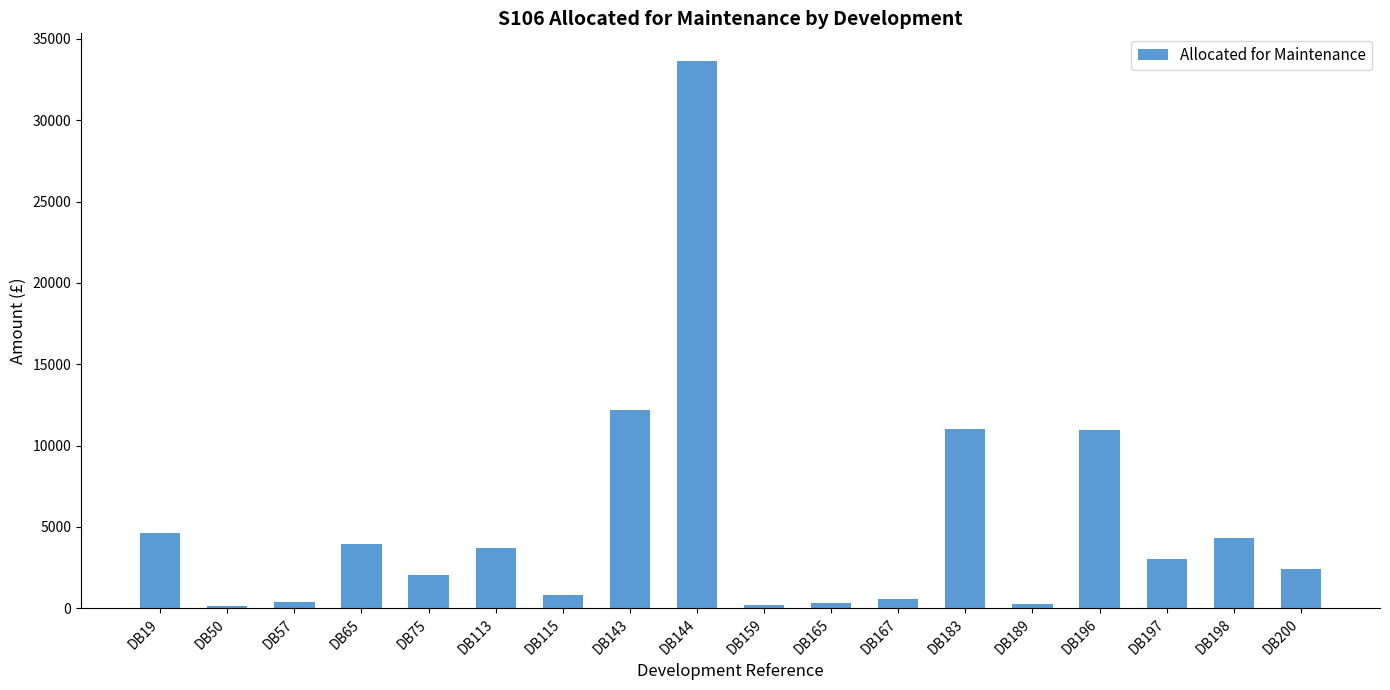

The value at DB143 is 12183.1. True or false?

True